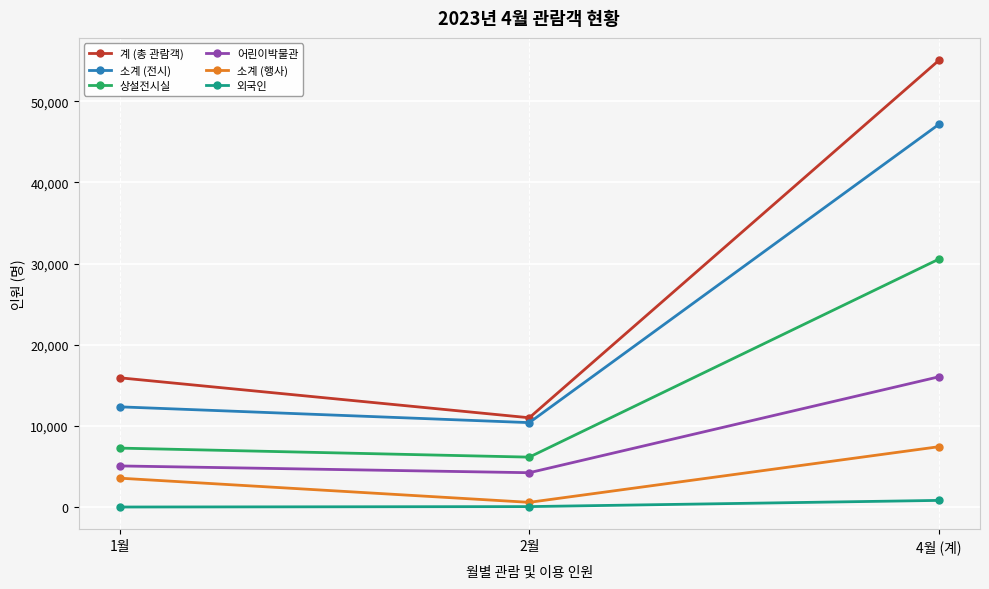

Is this an area chart (filled region under the line)?

No